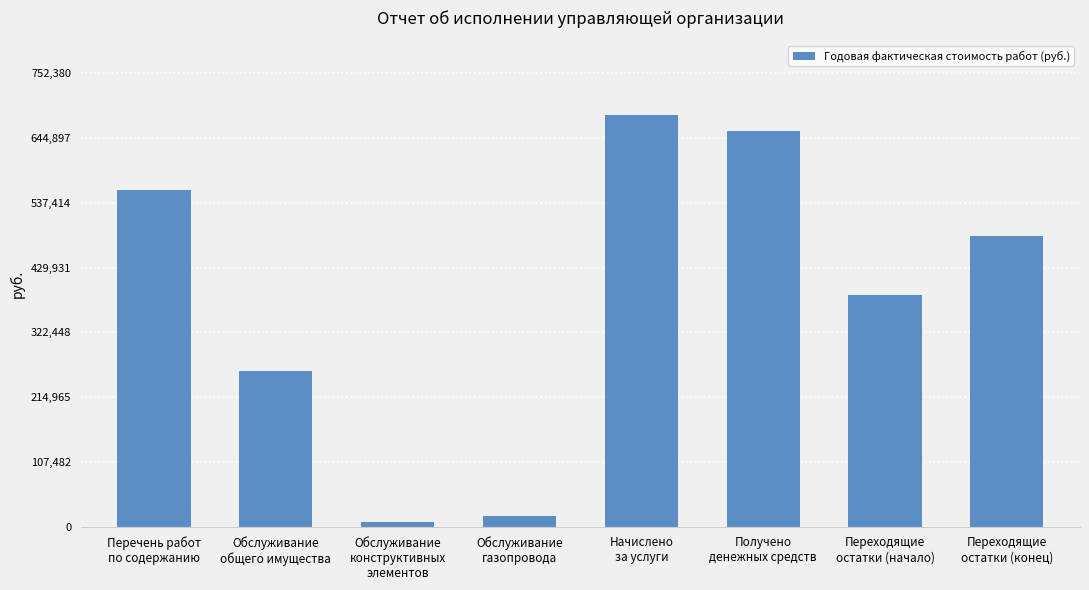

Approximately how many times larger is the value at Начислено
за услуги compared to Получено
денежных средств?

1.0